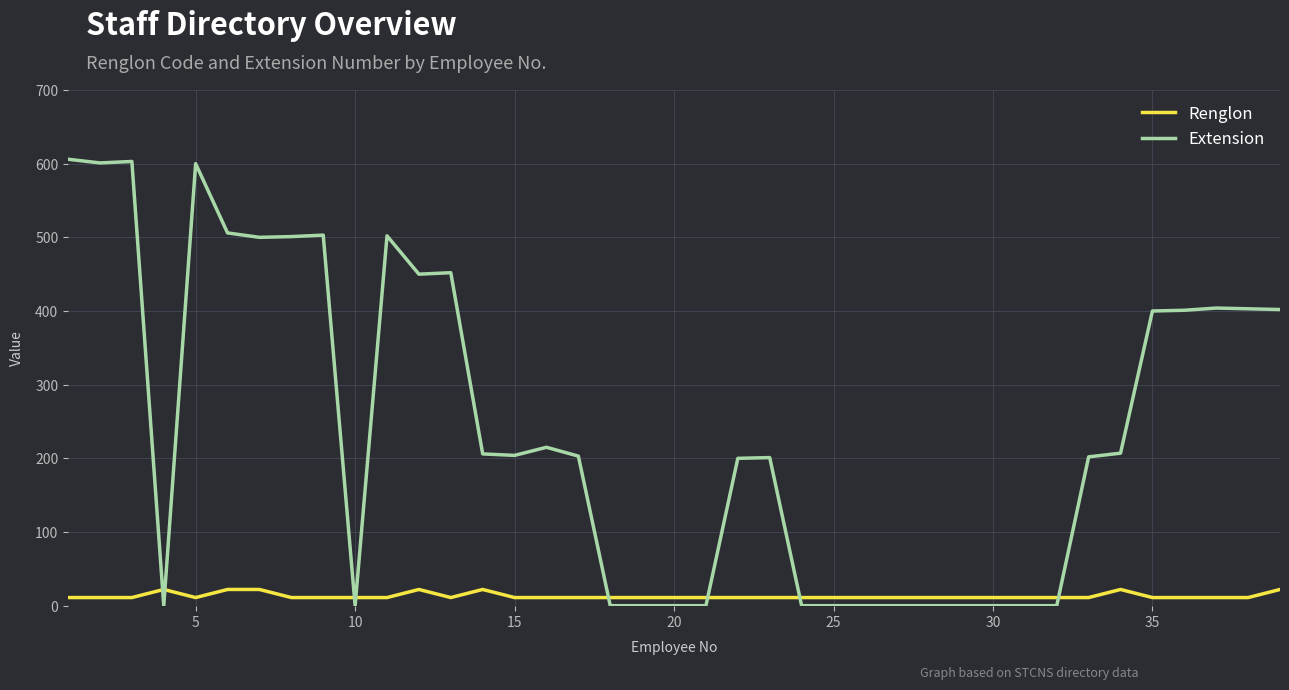

Which series has the largest range (max minus min)?

Extension